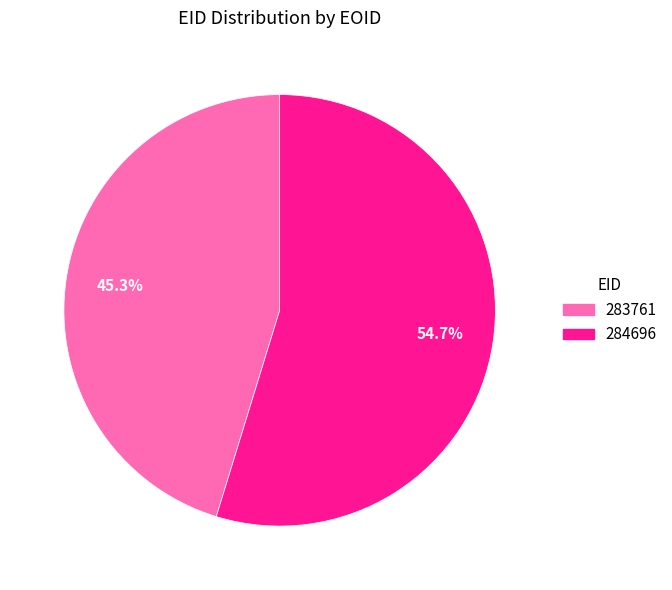

The 284696 slice represents 62% of the pie. True or false?

False